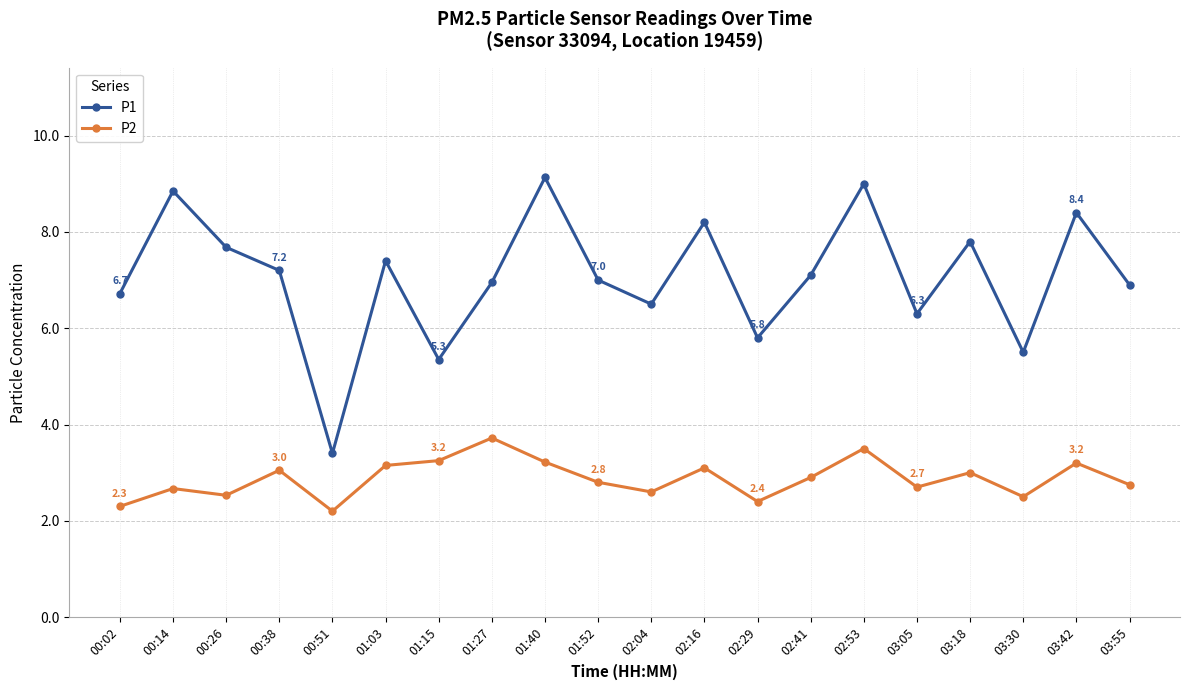

True or false: P2 and P1 intersect in this chart.

False